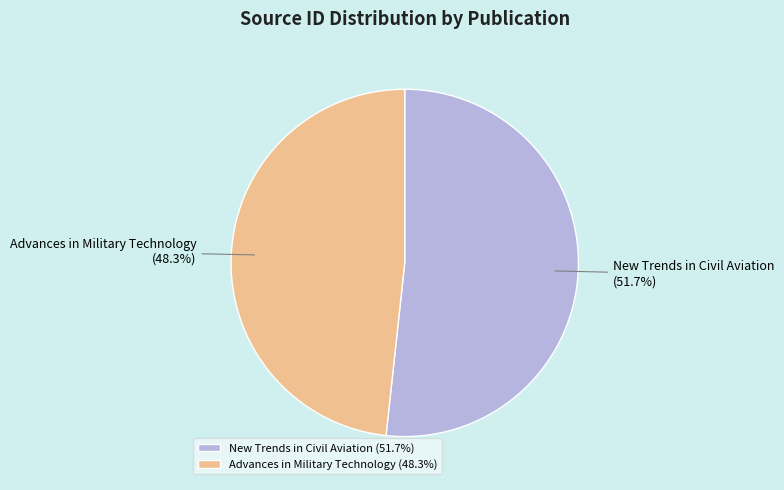

Approximately how many times larger is the value at New Trends in Civil Aviation compared to Advances in Military Technology?

1.1